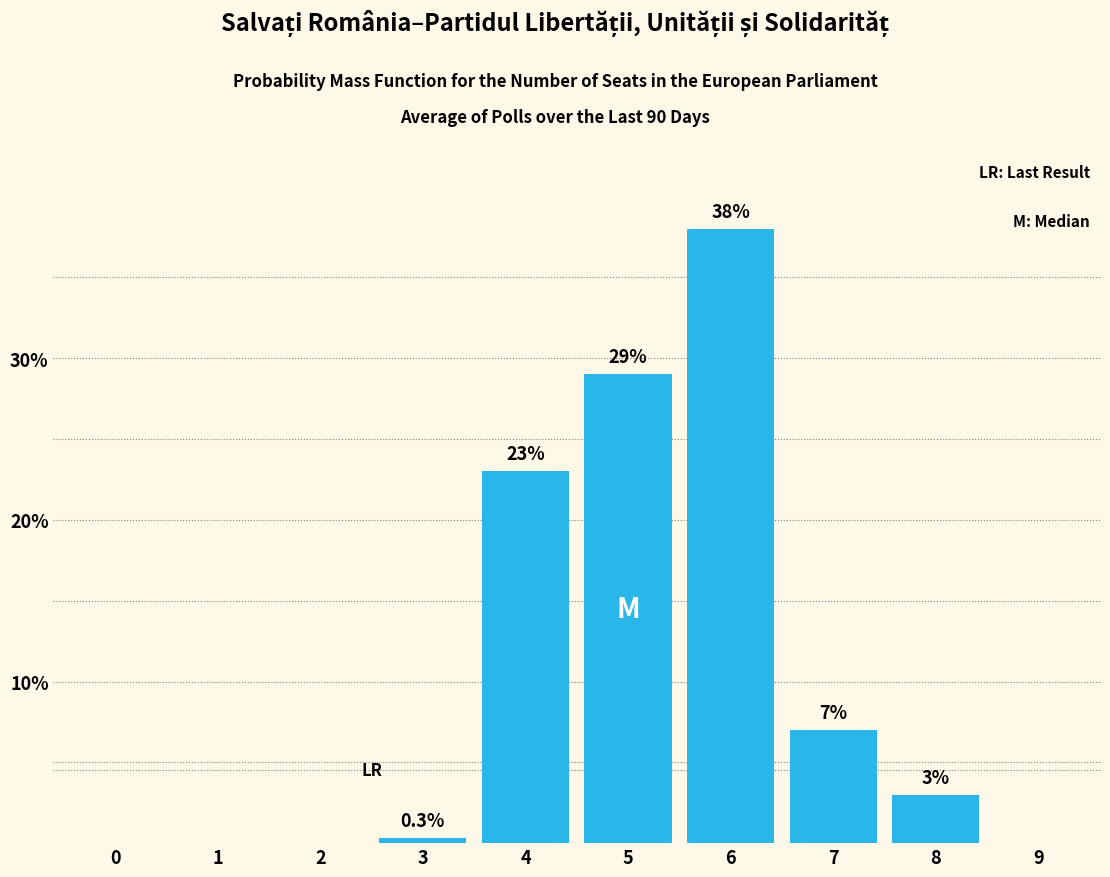

Reading left to right, extract all data points from this chart.

0=0.0	1=0.0	2=0.0	3=0.3	4=23.0	5=29.0	6=38.0	7=7.0	8=3.0	9=0.0